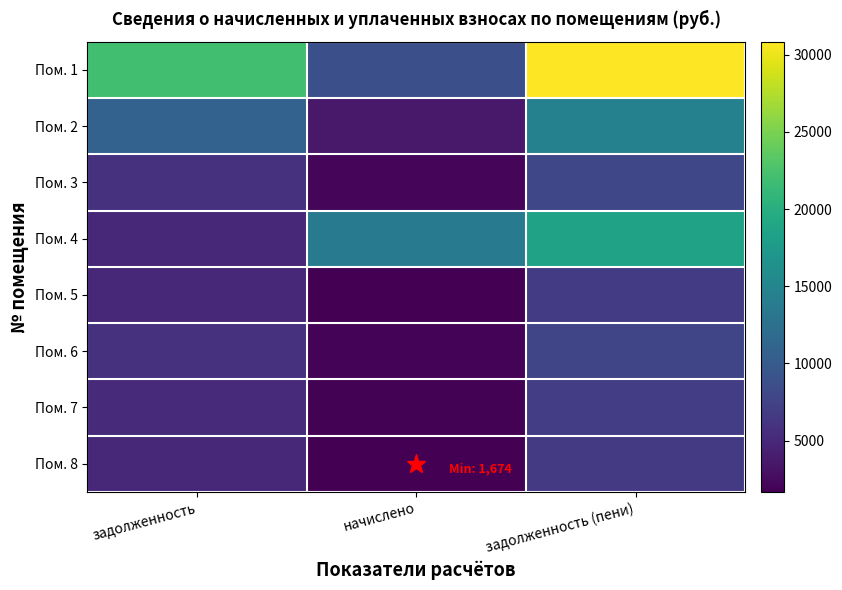

How many distinct data groups are displayed?

8